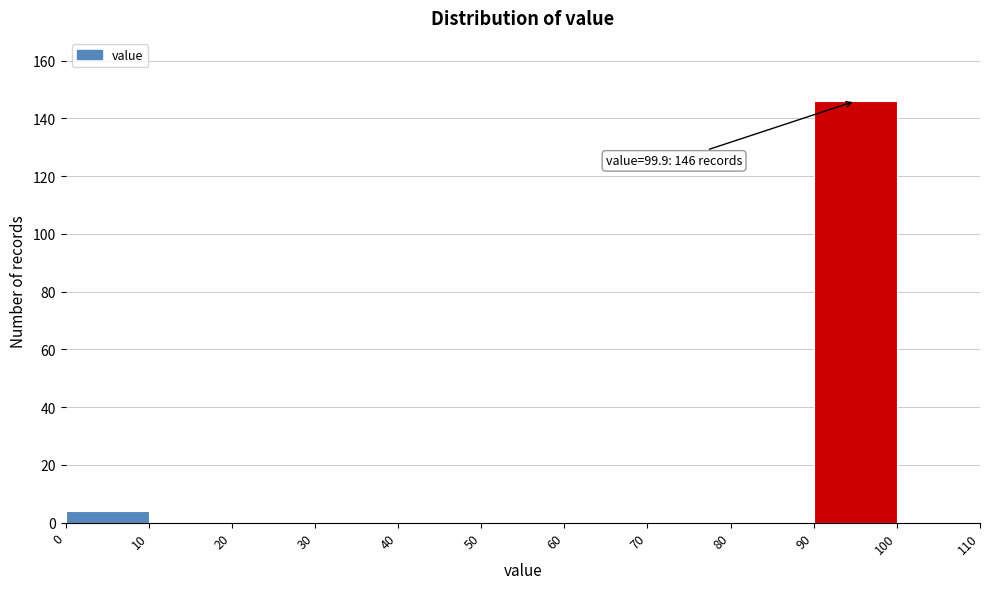

Over which range of the x-axis is the bar tallest?

90 to 100